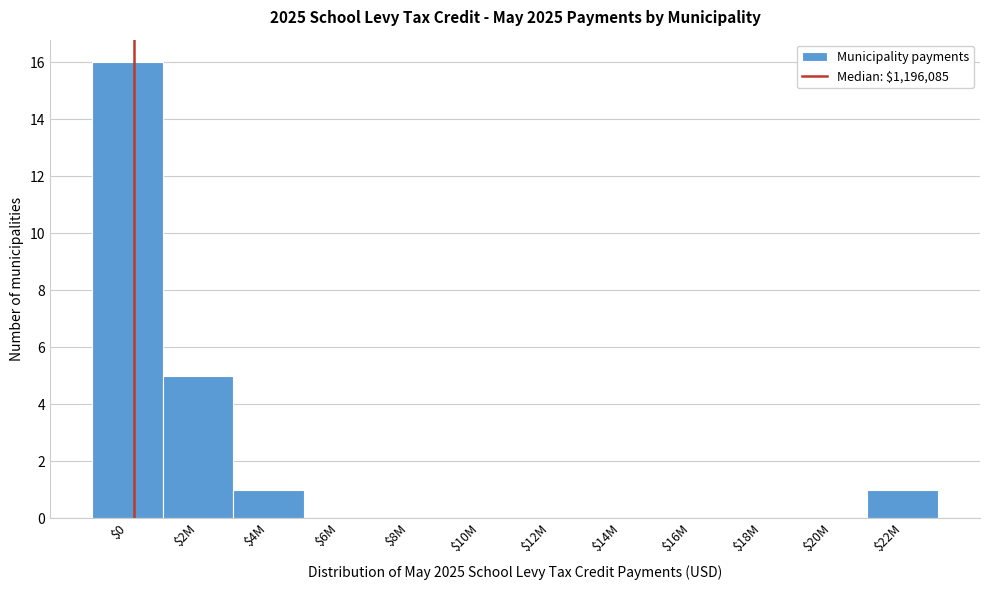

True or false: the data shows 0 at $6M.

True